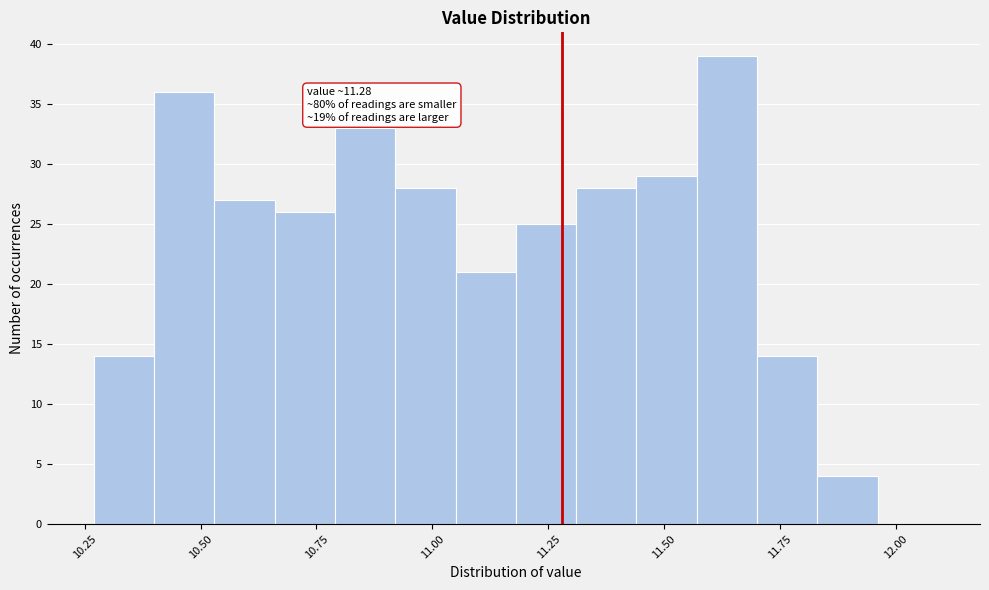

Read against the x-axis, roughly where is the centre of the tallest bar?

11.65